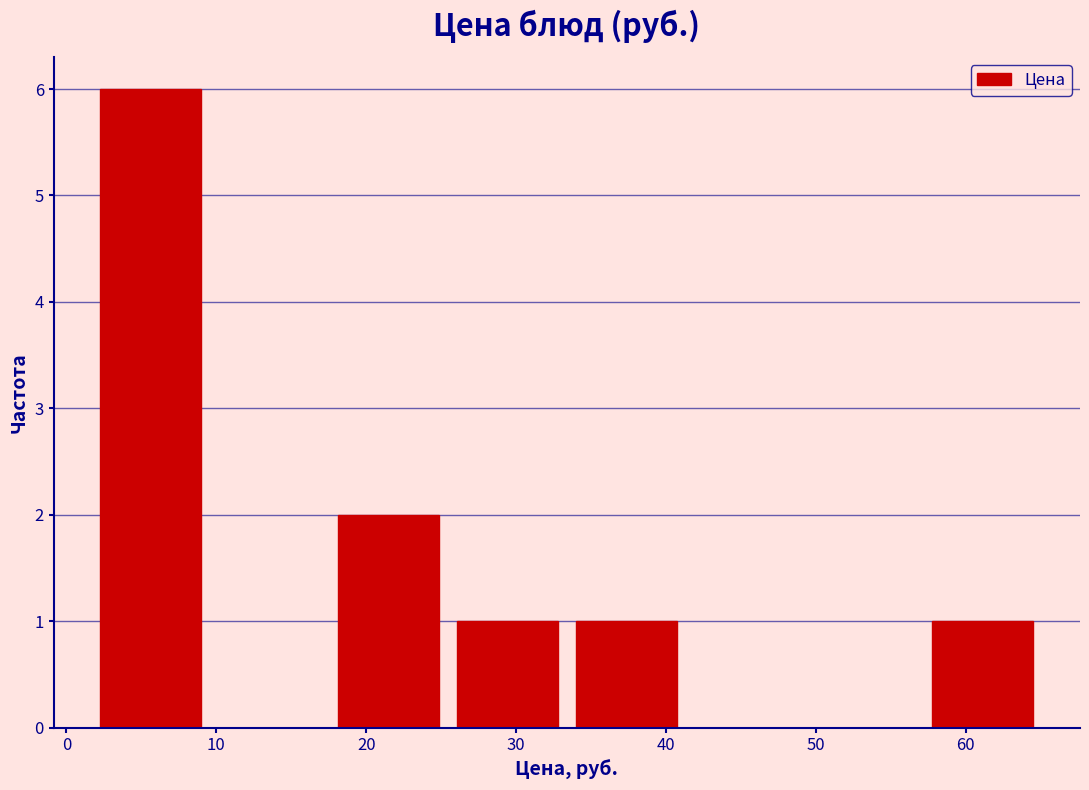

How tall is the bar that spans 25 to 33 on the x-axis? Neither the bar edges nor the heights are printed on the chart, so give them approximately, as read against the axes.

1